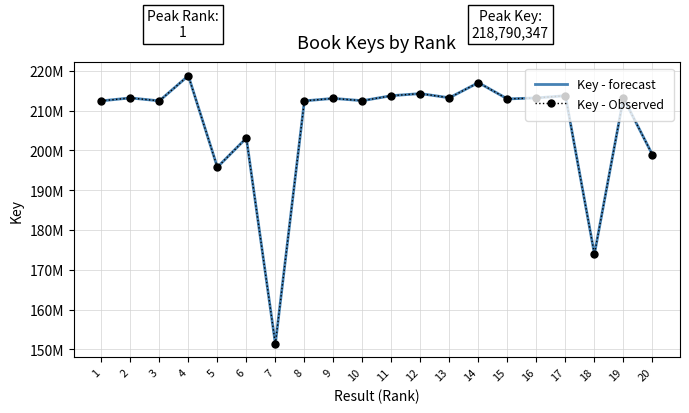

What is the sum of all Key - Observed values?

4129592297